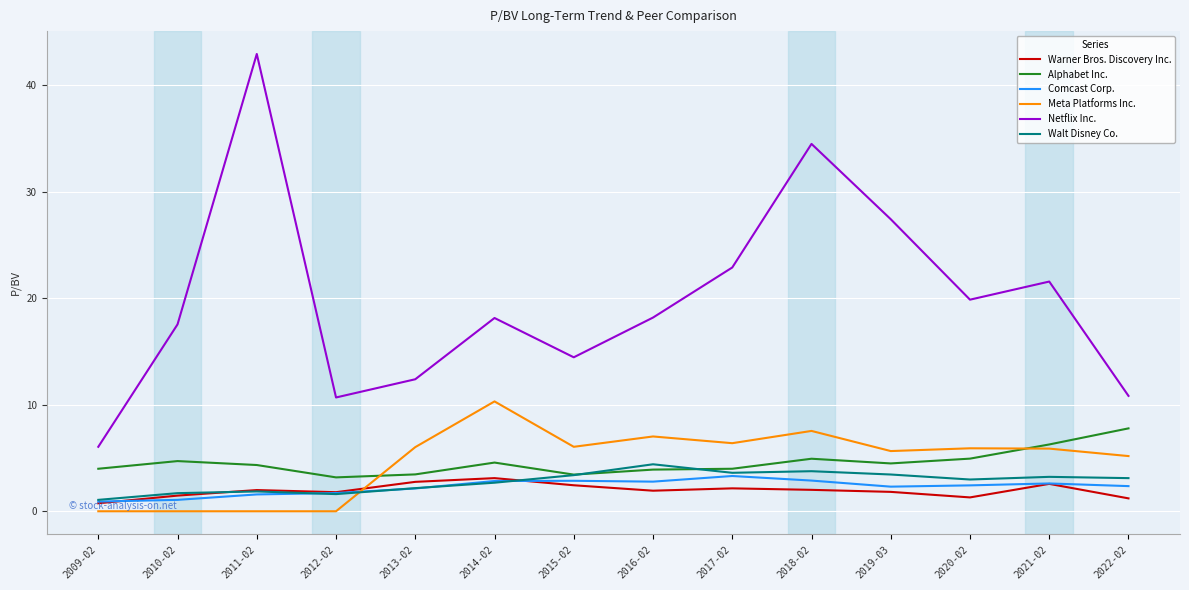

At how many categories does at least one series exceed 37?

1